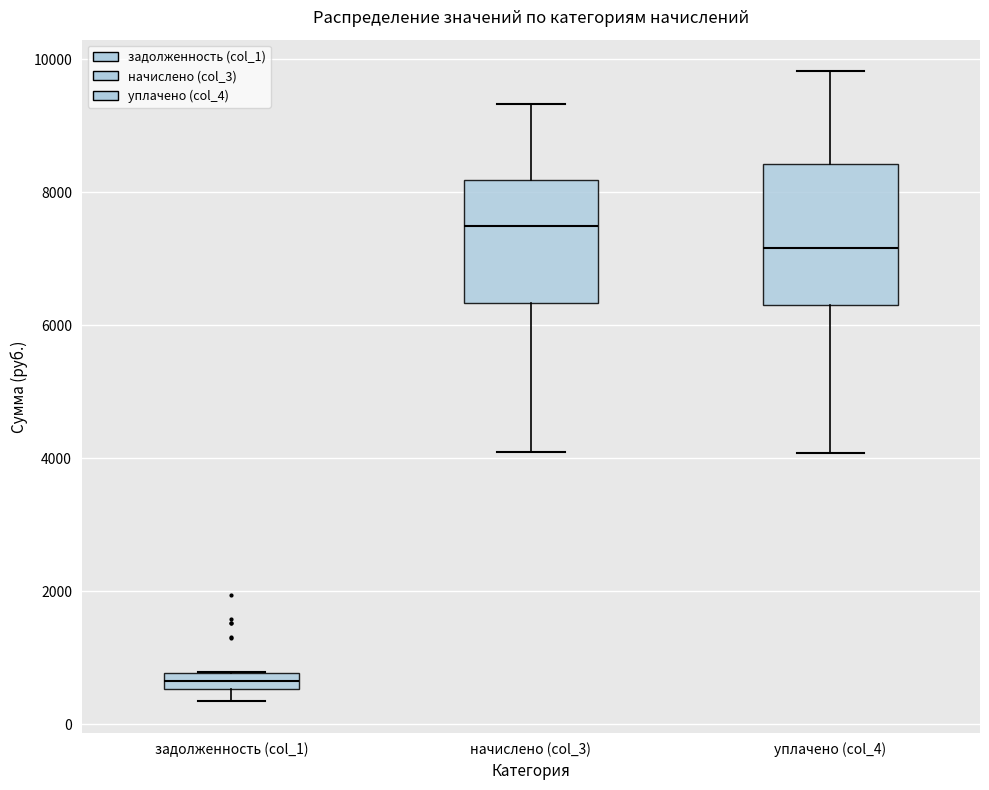

Which box has the highest median line?

начислено (col_3)